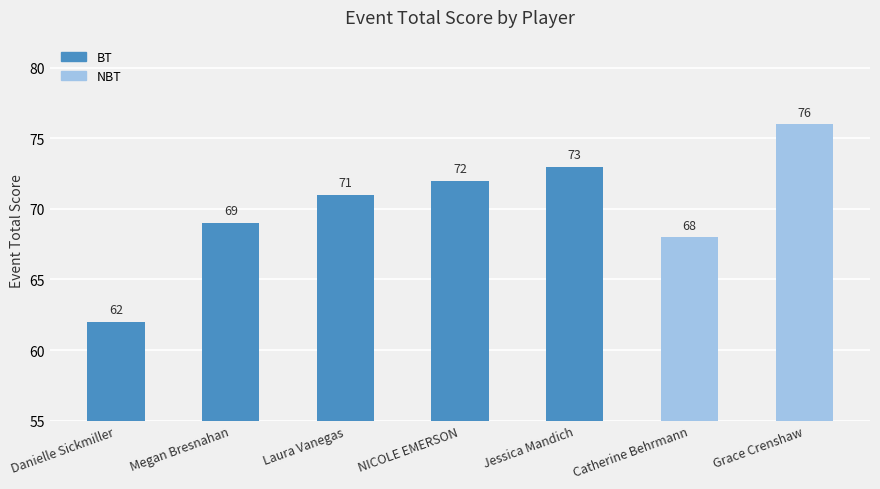

How many values are below 71?

3